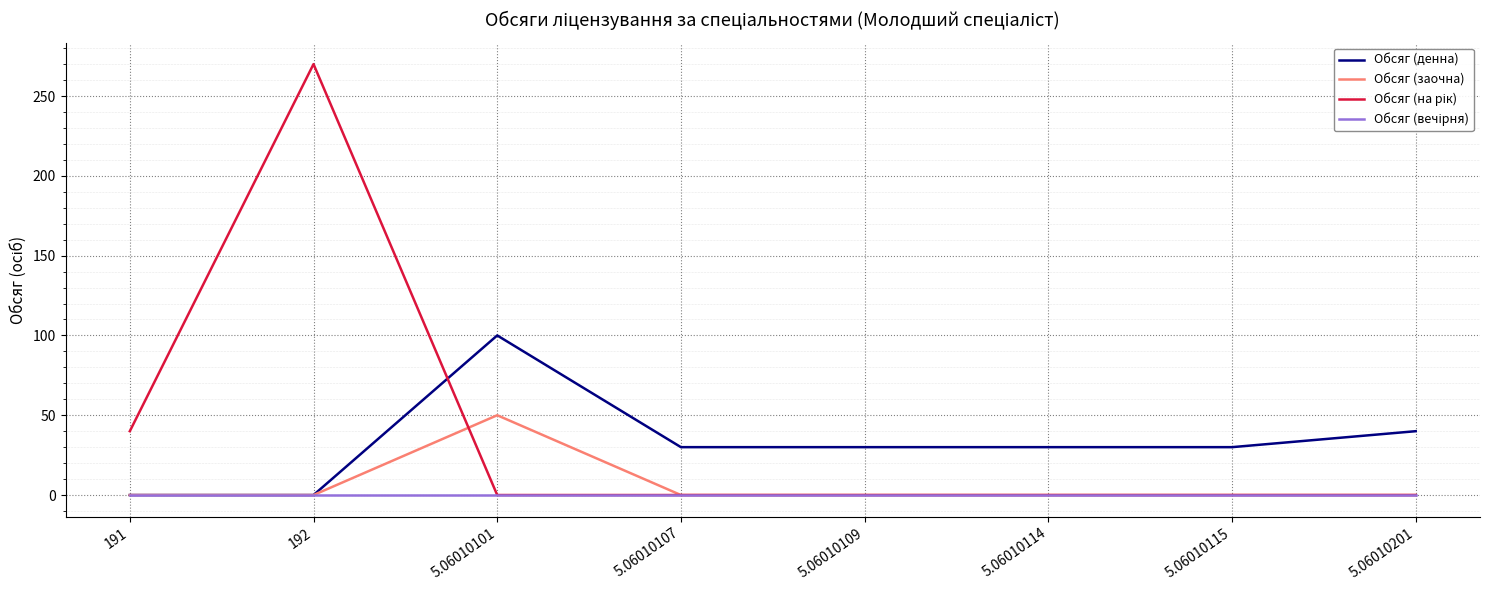

At which category is the sum across all series the highest?

192